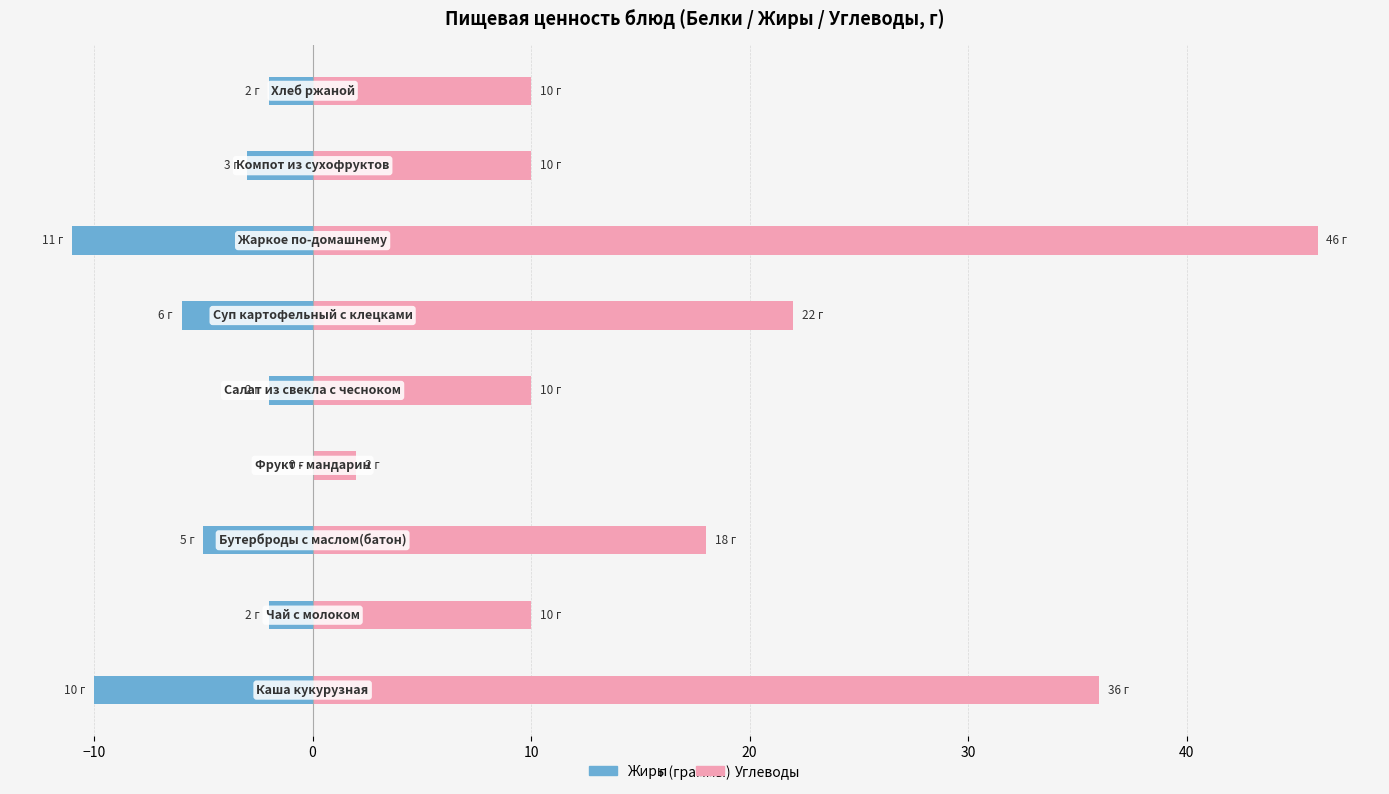

The value of Жиры at 10 is 0. True or false?

True